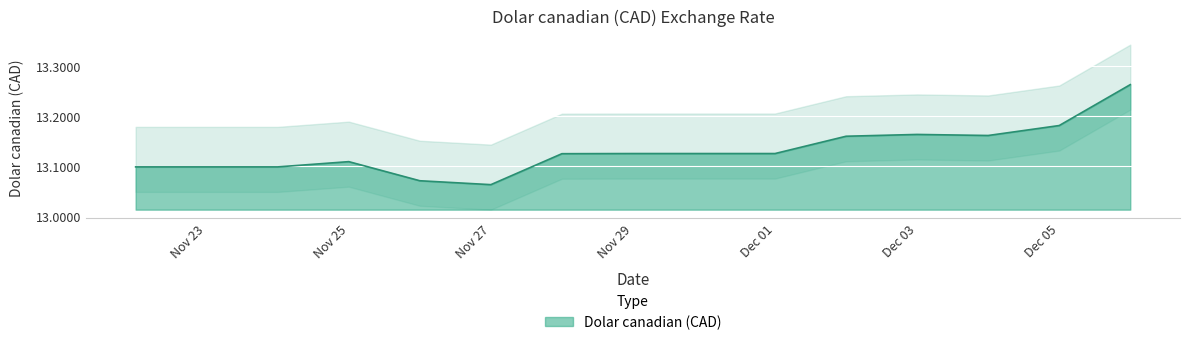

The value of Dolar canadian (CAD) at Nov 23 is 8.8. True or false?

False